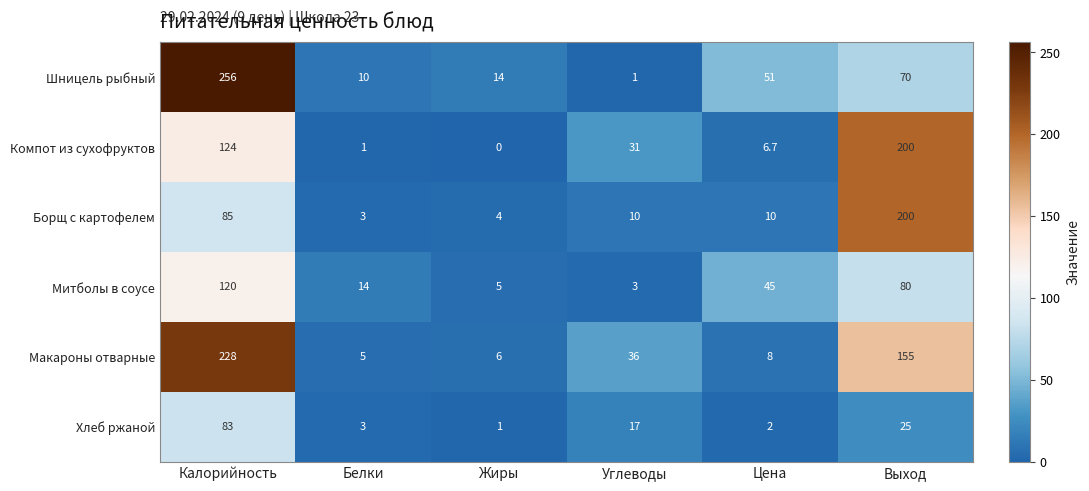

Rank the series at Калорийность from highest to lowest value.

Шницель рыбный, Макароны отварные, Компот из сухофруктов, Митболы в соусе, Борщ с картофелем, Хлеб ржаной